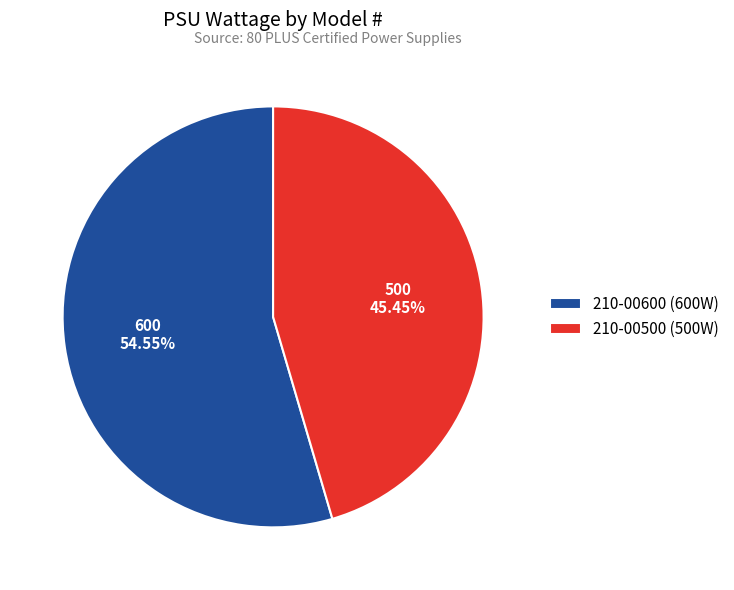

Is there a majority slice in this chart?

Yes